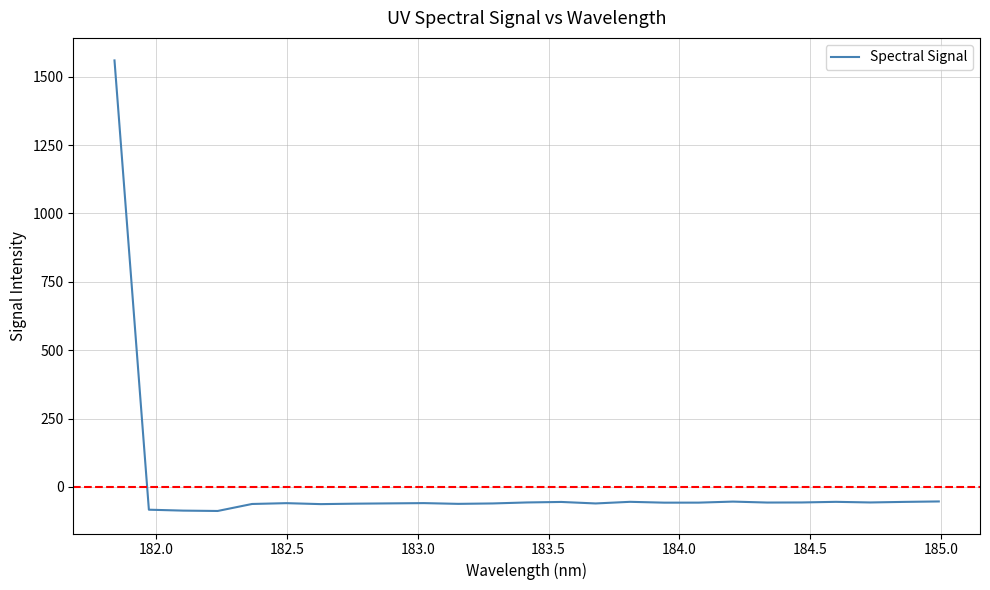

What is the minimum value shown in the chart?

-88.0